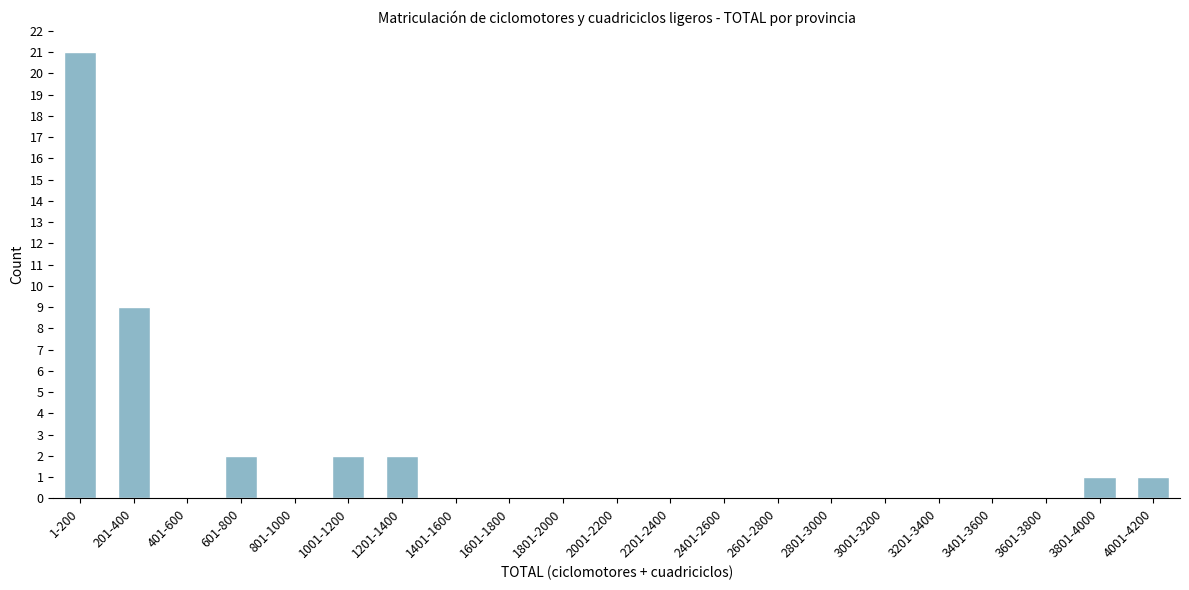

Reading left to right, transcribe all the data shown in this chart.

1-200=21	201-400=9	401-600=0	601-800=2	801-1000=0	1001-1200=2	1201-1400=2	1401-1600=0	1601-1800=0	1801-2000=0	2001-2200=0	2201-2400=0	2401-2600=0	2601-2800=0	2801-3000=0	3001-3200=0	3201-3400=0	3401-3600=0	3601-3800=0	3801-4000=1	4001-4200=1